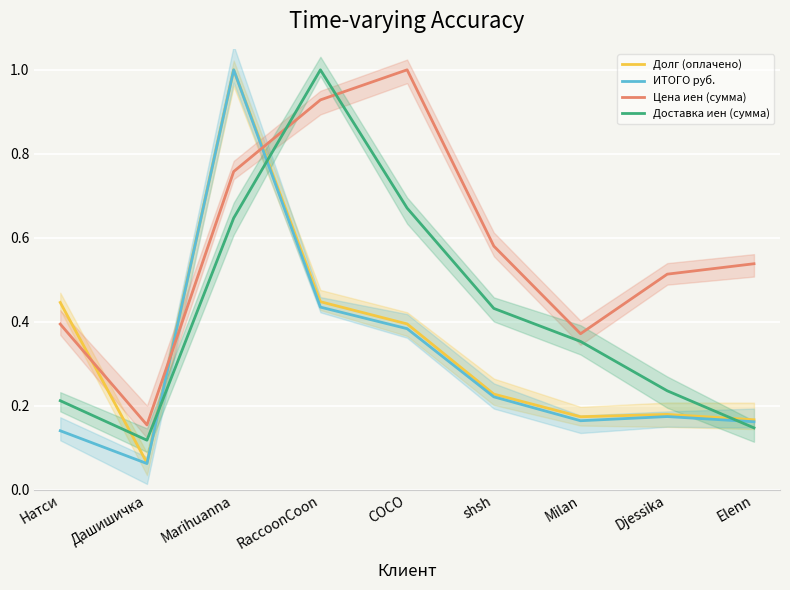

True or false: Цена иен (сумма) has a value of 0.9 at RaccoonCoon.

True